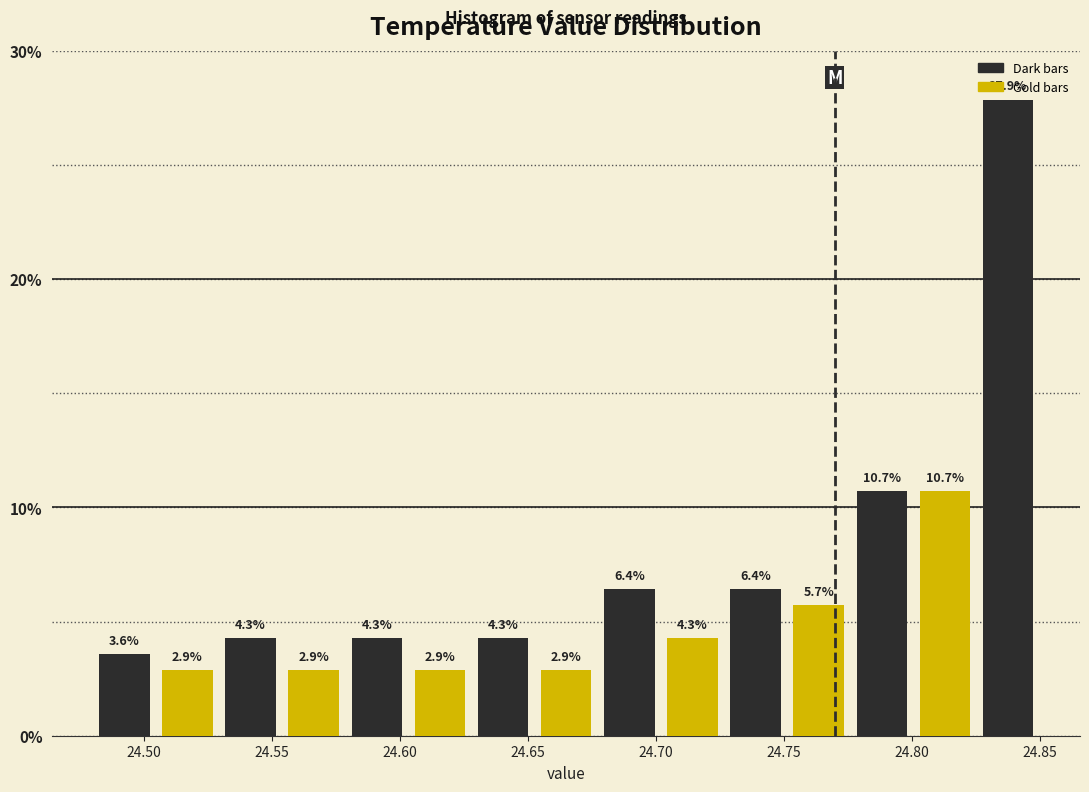

What is the height of the bar covering 24.675 to 24.700 on the x-axis? The bar edges are not printed on the chart, so give them approximately, as read against the axis.

6.4